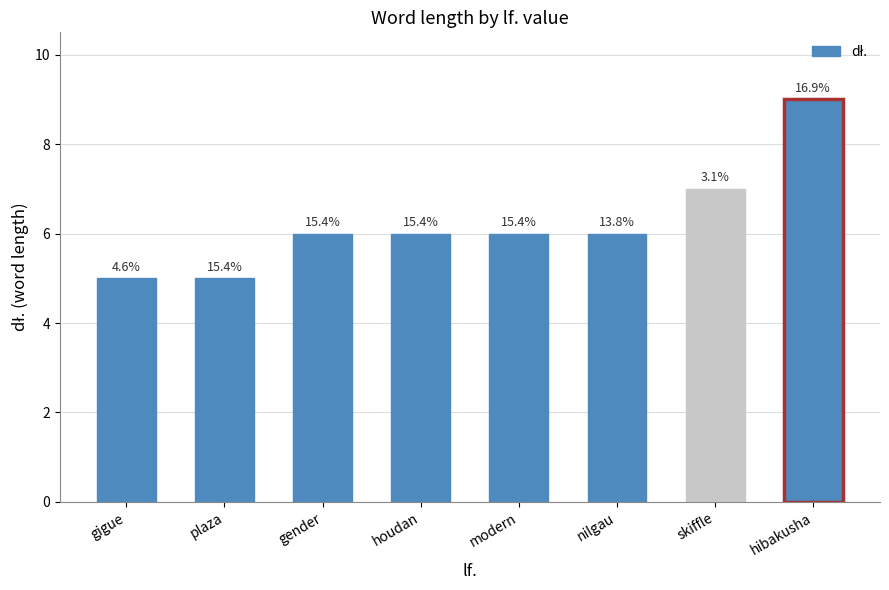

Does the chart contain any negative values?

No